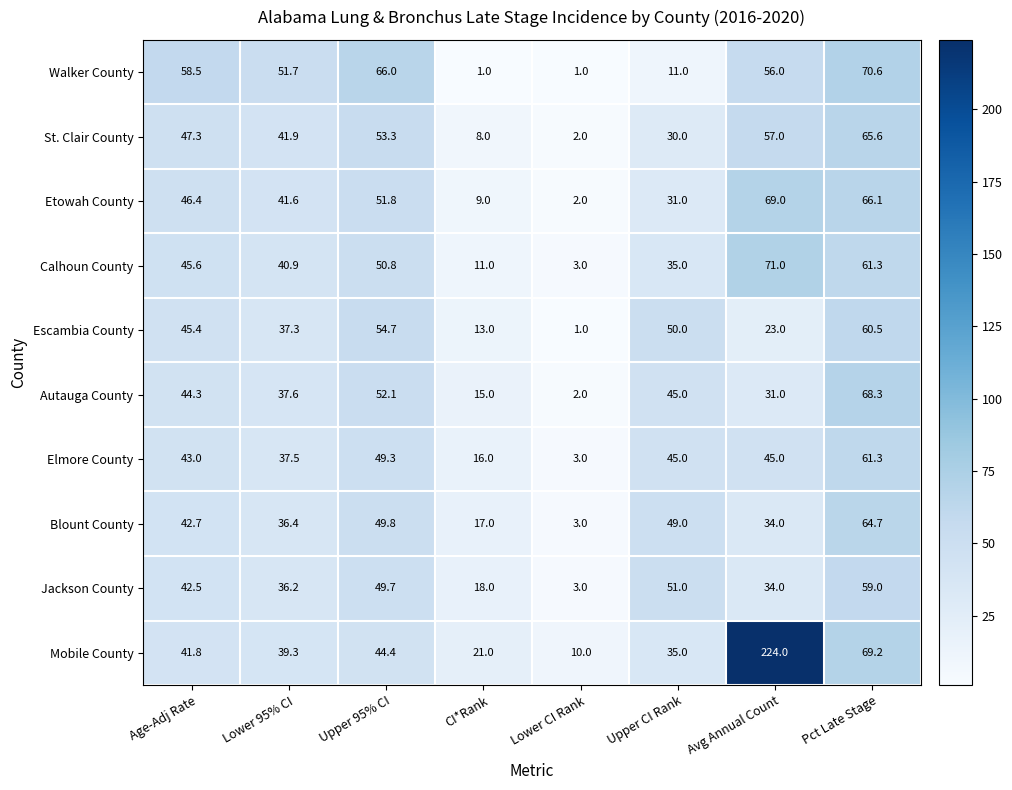

What is the difference between the maximum and second lowest values in the Jackson County series?

41.0